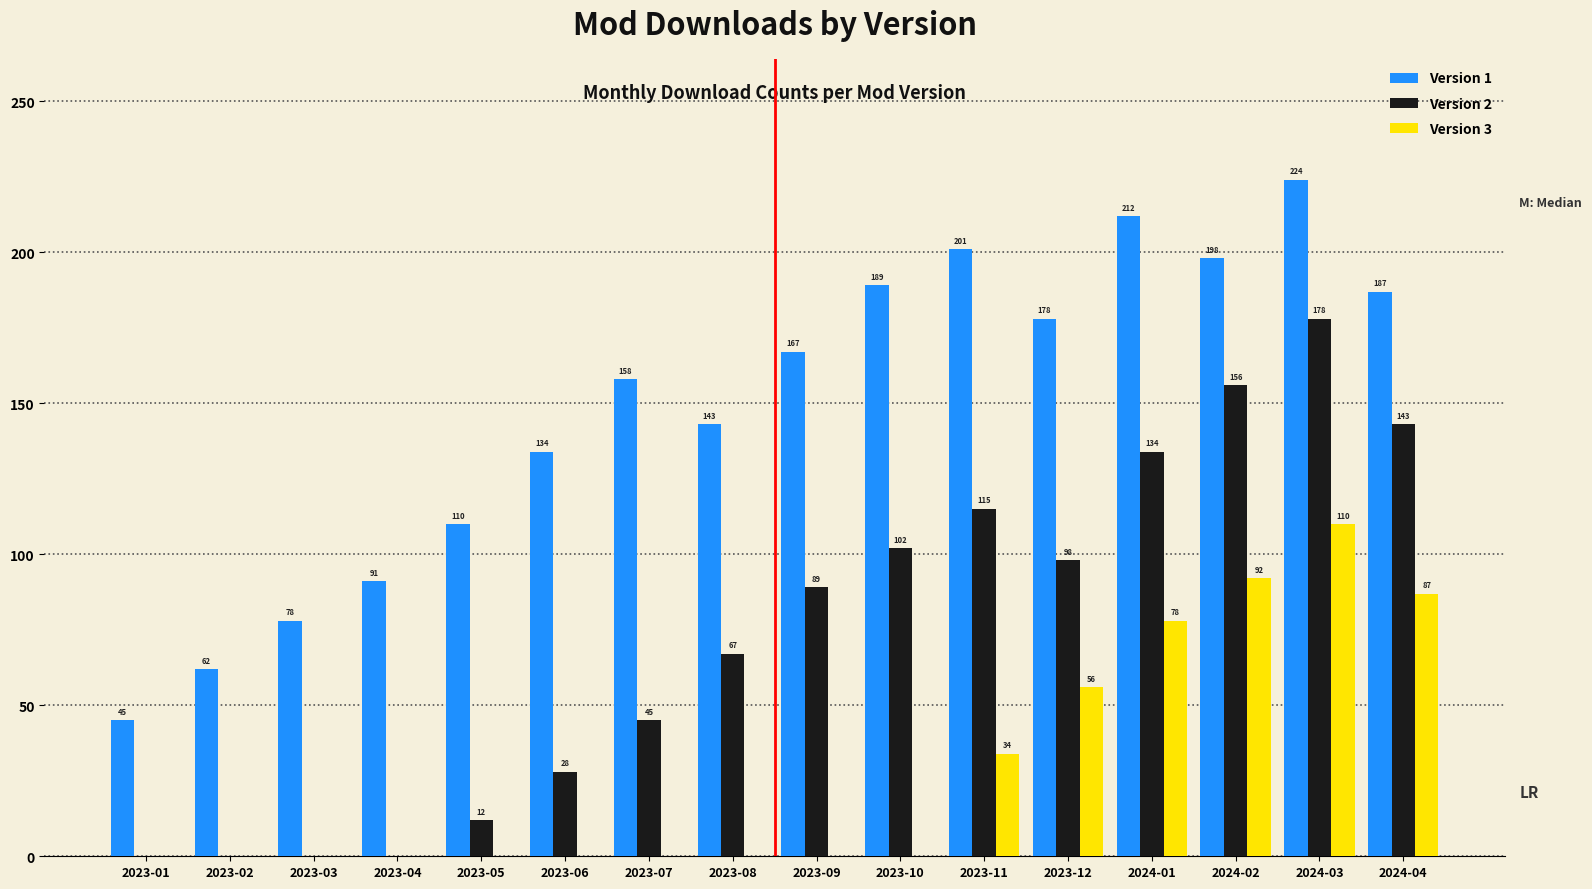

What are all the series names shown in the legend?

Version 1, Version 2, Version 3